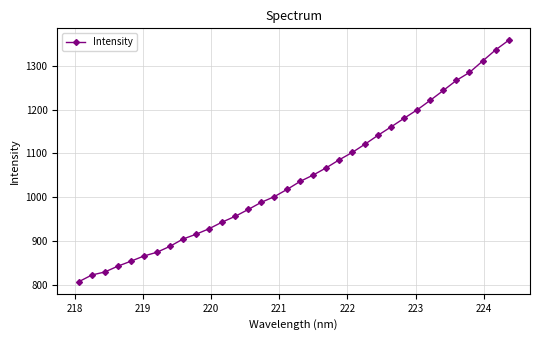

What is the greatest value displayed?

1358.3